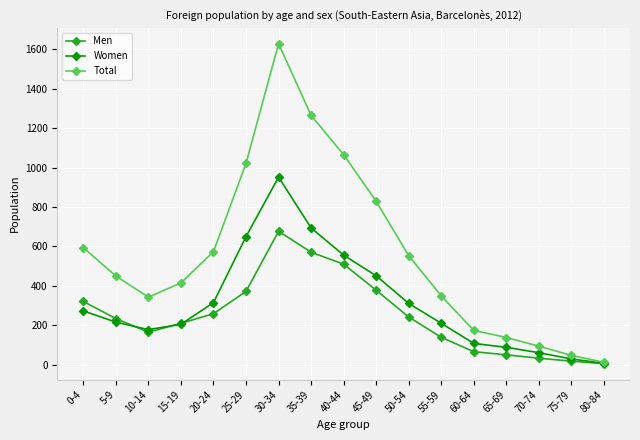

Rank the series at 65-69 from highest to lowest value.

Total, Women, Men